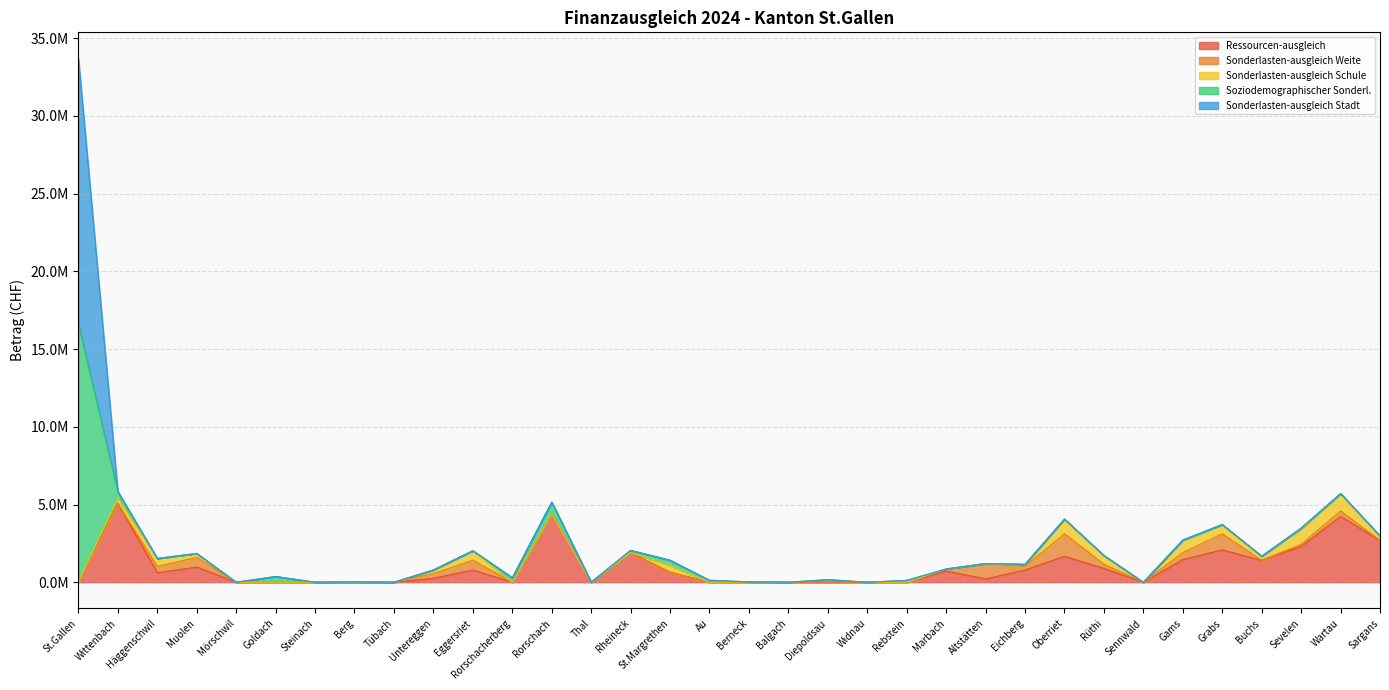

At which category does Sonderlasten-ausgleich Schule reach its first local peak?

Häggenschwil